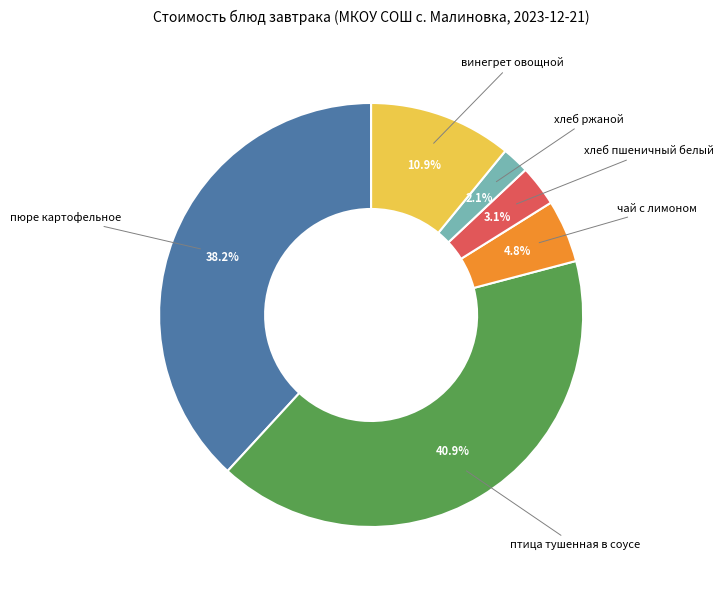

Is there any slice that represents more than half of the pie?

No